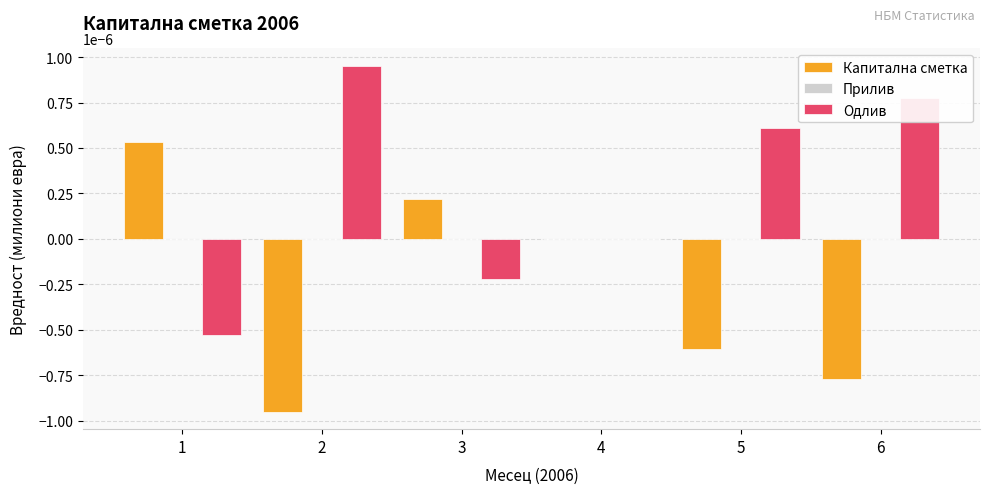

How many groups of bars are there?

6